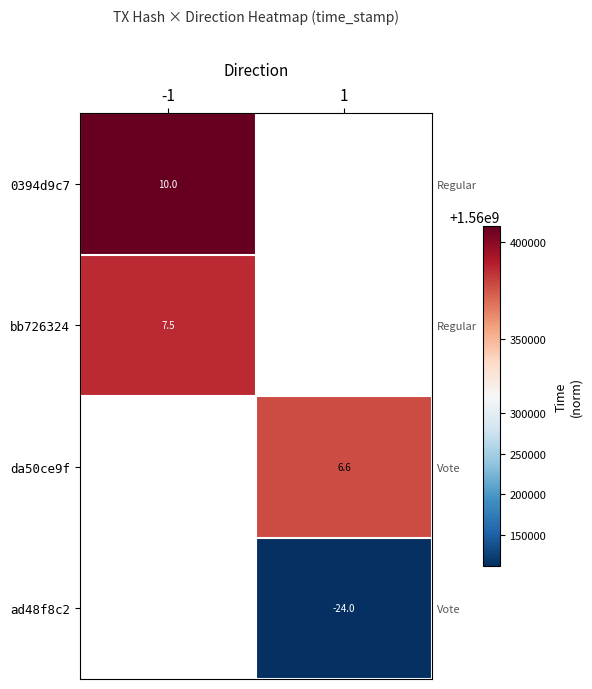

How many categories are shown in the chart?

2